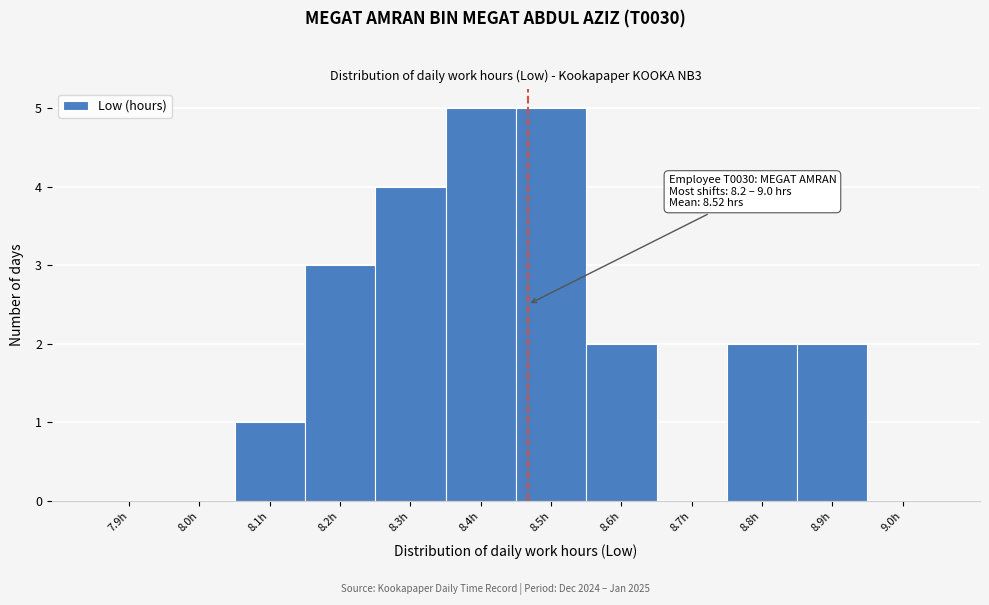

Reading left to right, list all the values displayed in this chart.

7.9h=0	8.0h=0	8.1h=1	8.2h=3	8.3h=4	8.4h=5	8.5h=5	8.6h=2	8.7h=0	8.8h=2	8.9h=2	9.0h=0